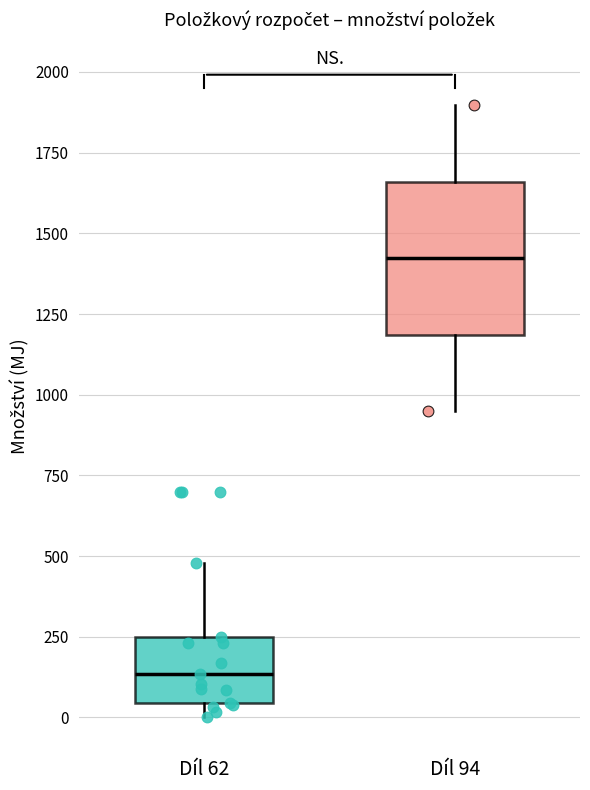

Comparing the boxes themselves (not the whiskers), which one is the tallest?

Díl 94